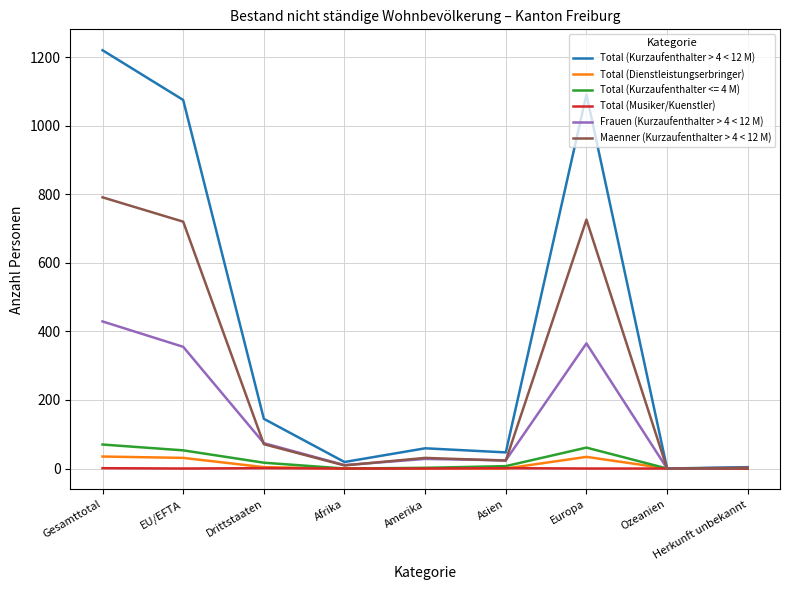

Which series changed the most between Europa and Ozeanien?

Total (Kurzaufenthalter > 4 < 12 M)